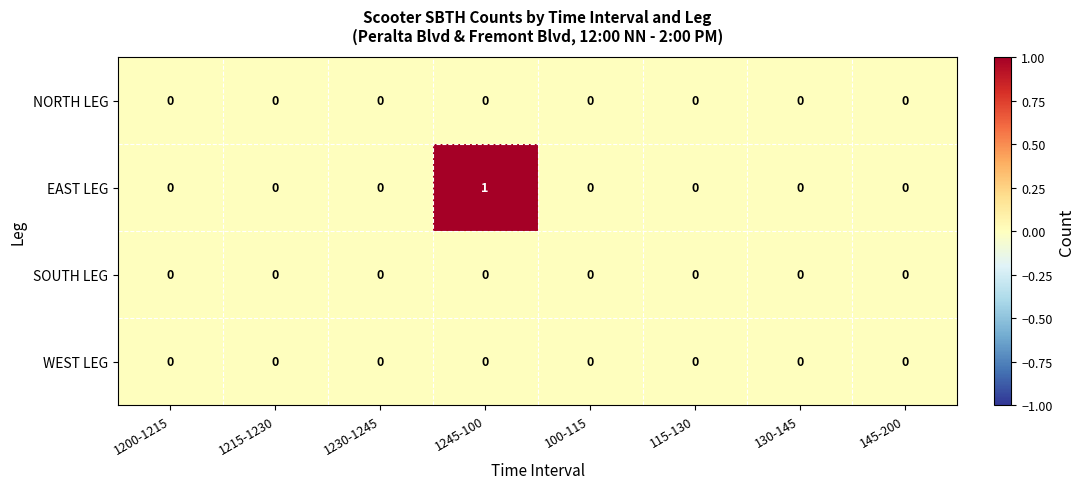

At which category does the chart reach its peak across all series?

1245-100